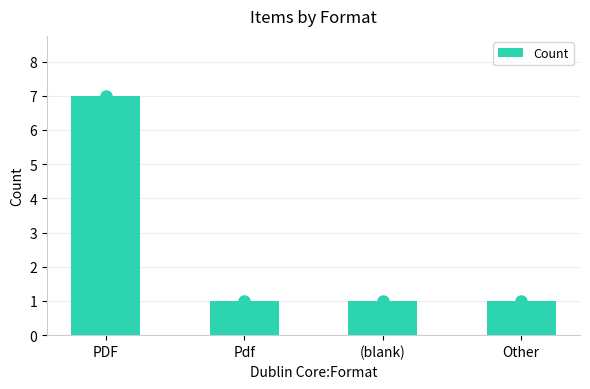

Approximately how many times larger is the value at Other compared to PDF?

0.1